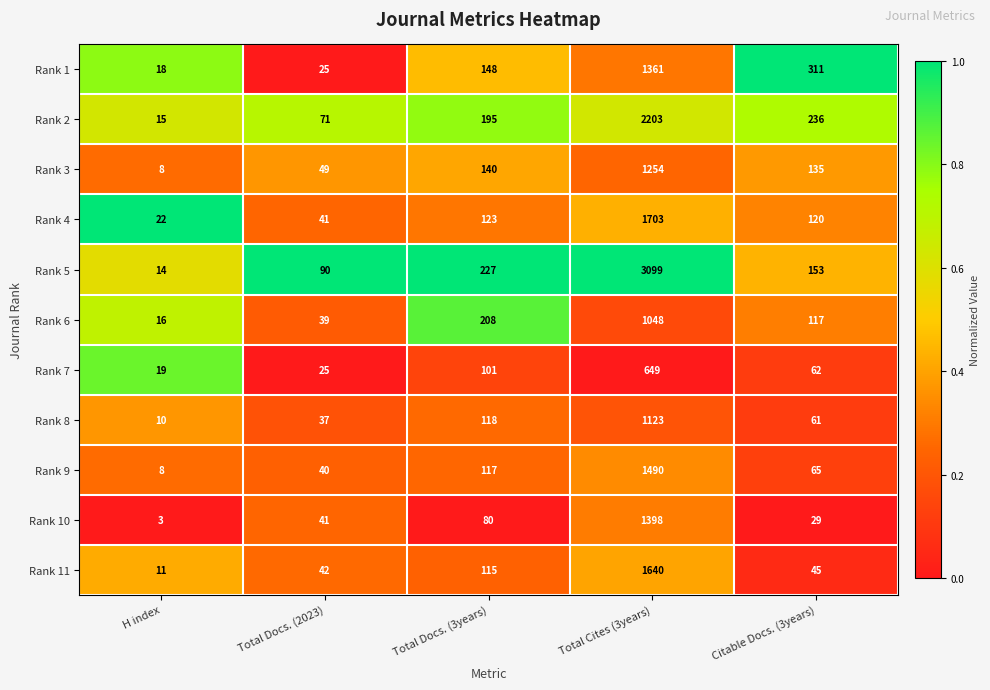

Which category has the lowest value across all series?

H index